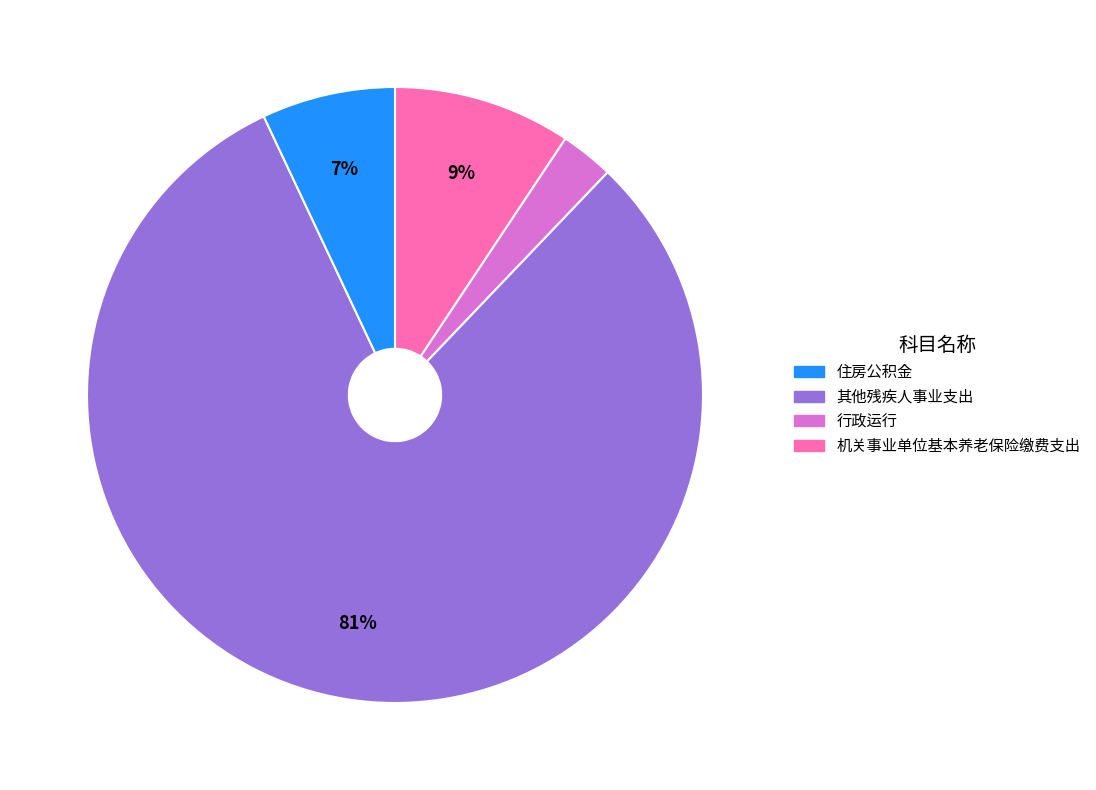

To the nearest percent, what is the difference between the largest and smallest slice percentages?

78%